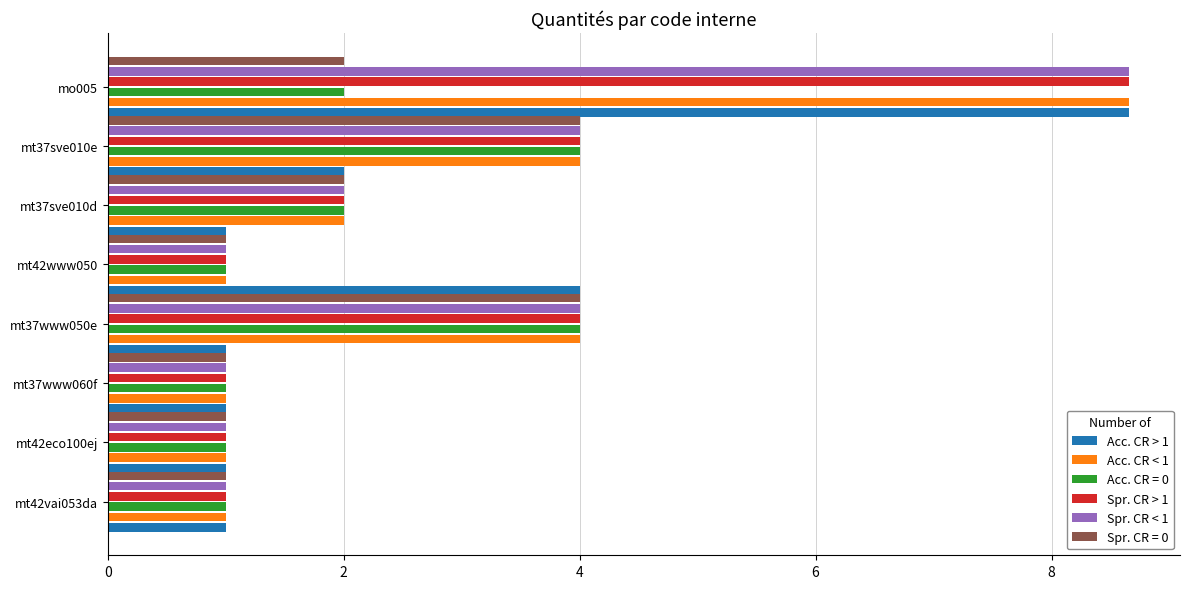

True or false: Spr. CR > 1 has a value of 1.3 at mt42eco100ej.

False